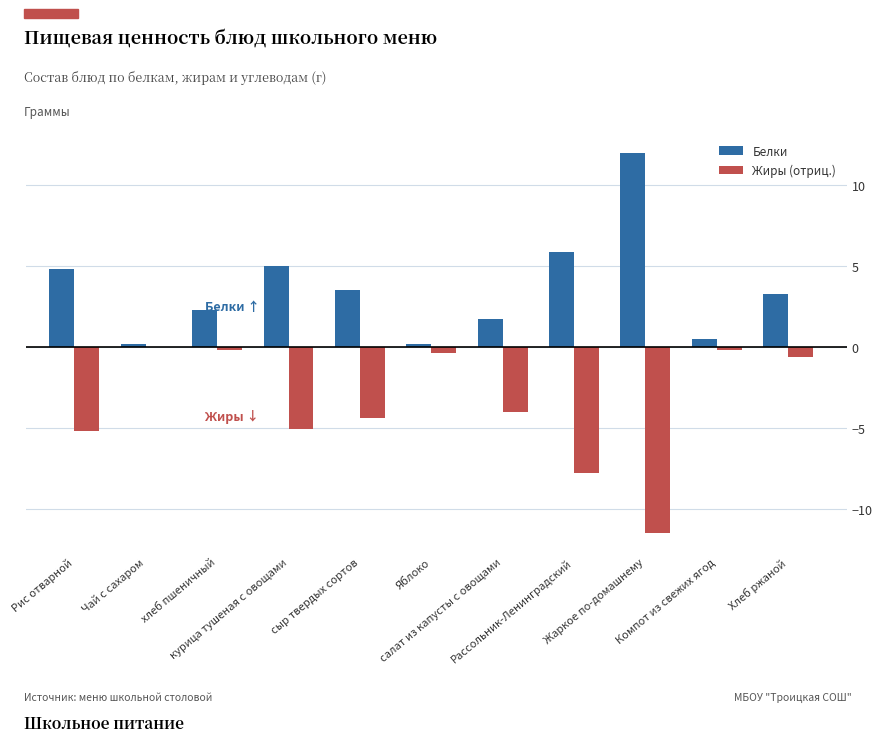

Which series has the largest total across all categories?

Белки